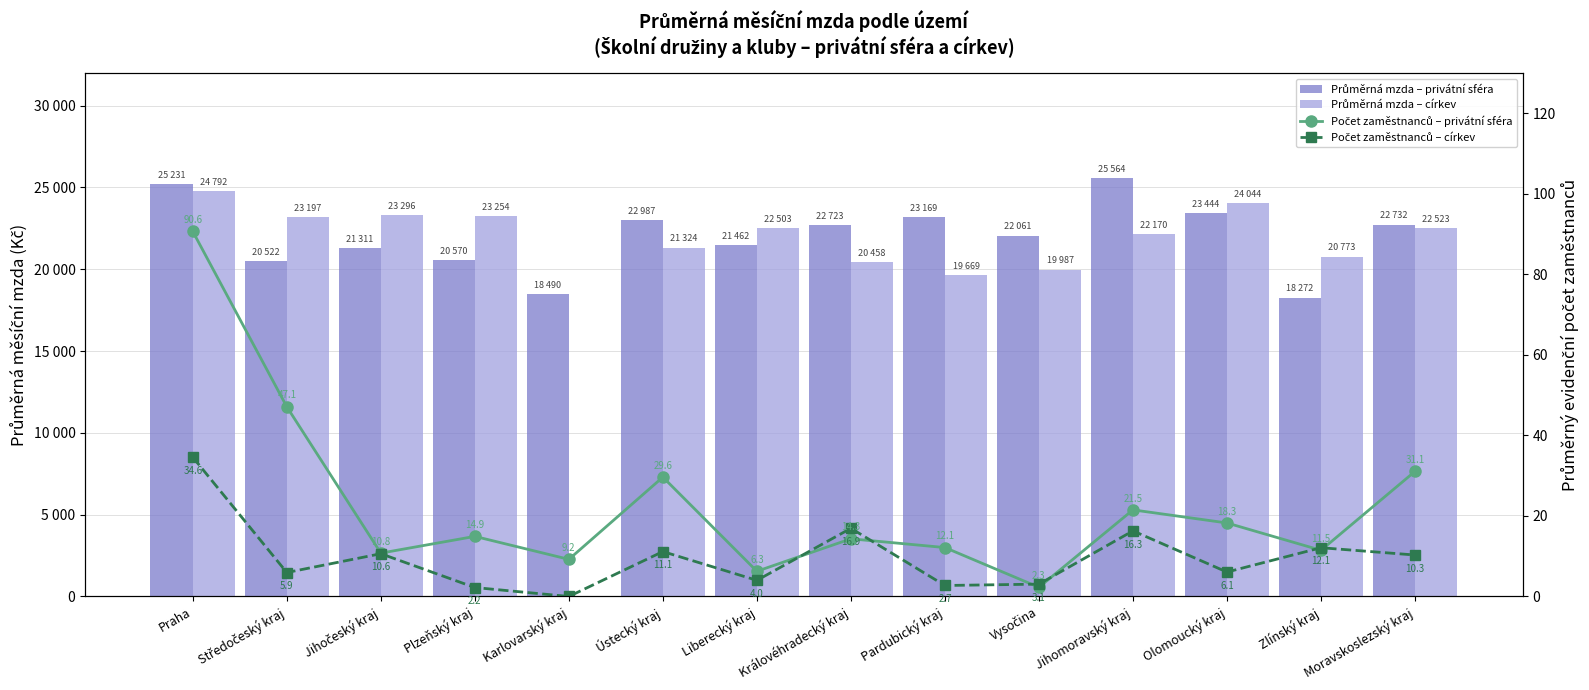

The value of Průměrná mzda – privátní sféra at Královéhradecký kraj is 37195.6. True or false?

False